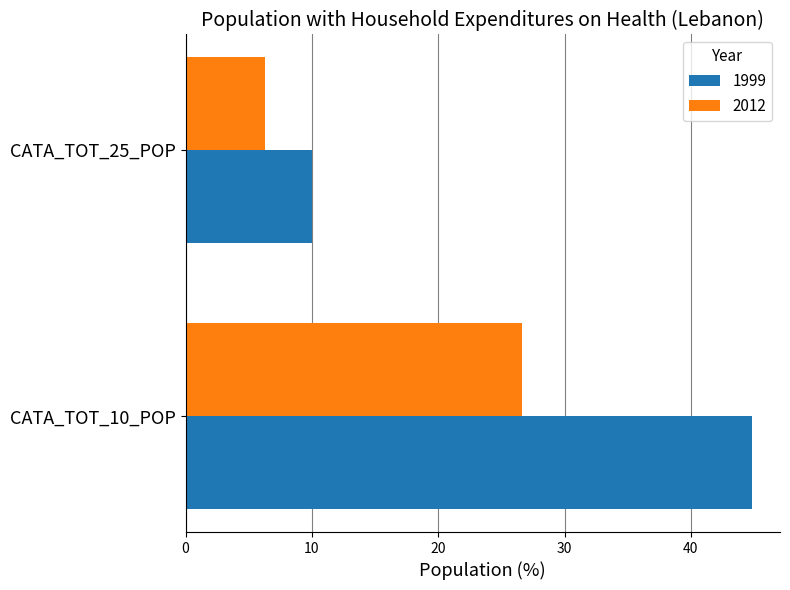

At which category is the sum across all series the highest?

CATA_TOT_10_POP